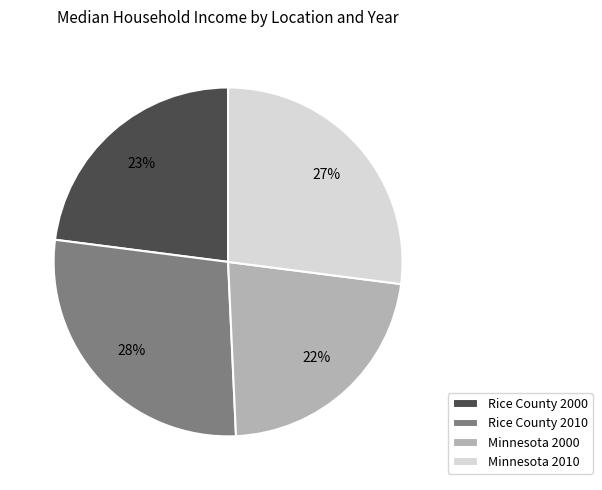

Does Minnesota 2010 account for over 50% of the chart?

No